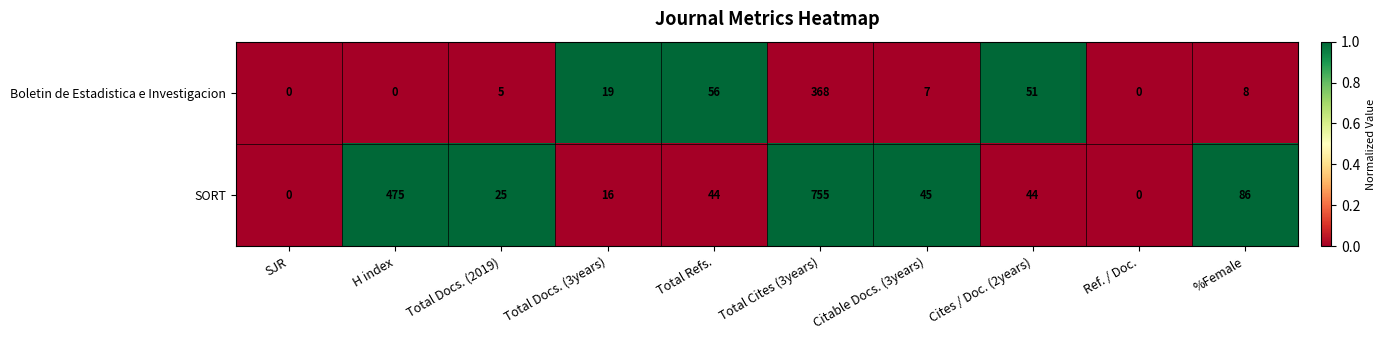

Where does the SORT series first go above 44?

H index